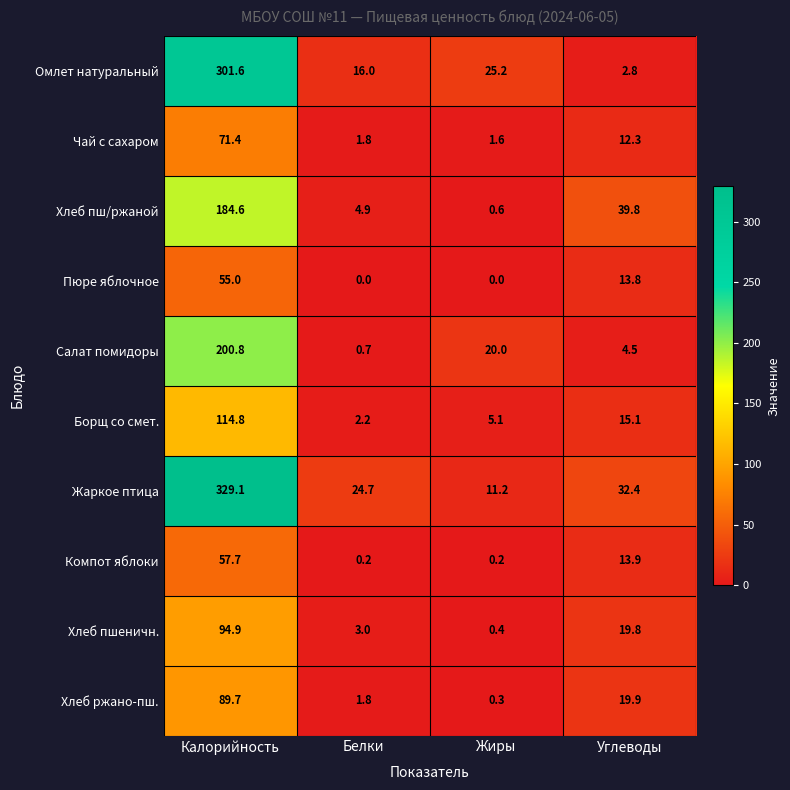

Is it true that Пюре яблочное equals 55.0 at Калорийность?

True